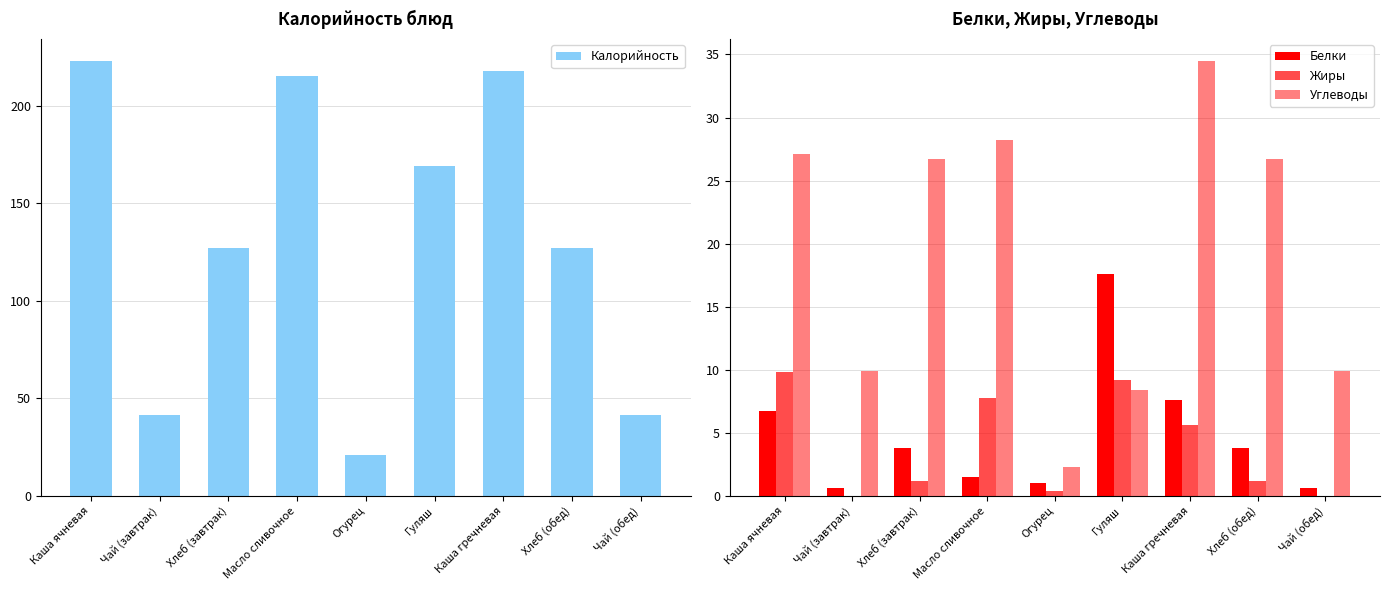

Read the Калорийность value at Огурец.

21.0